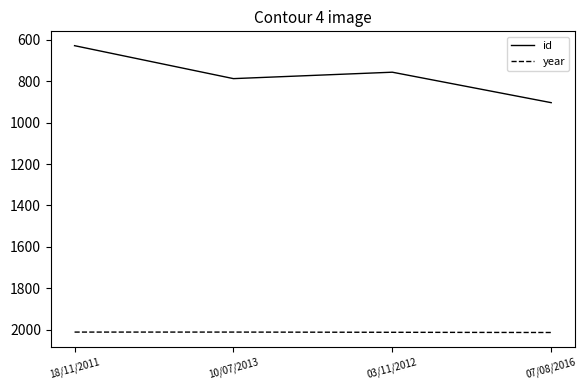

What is the highest value of the id series?

904